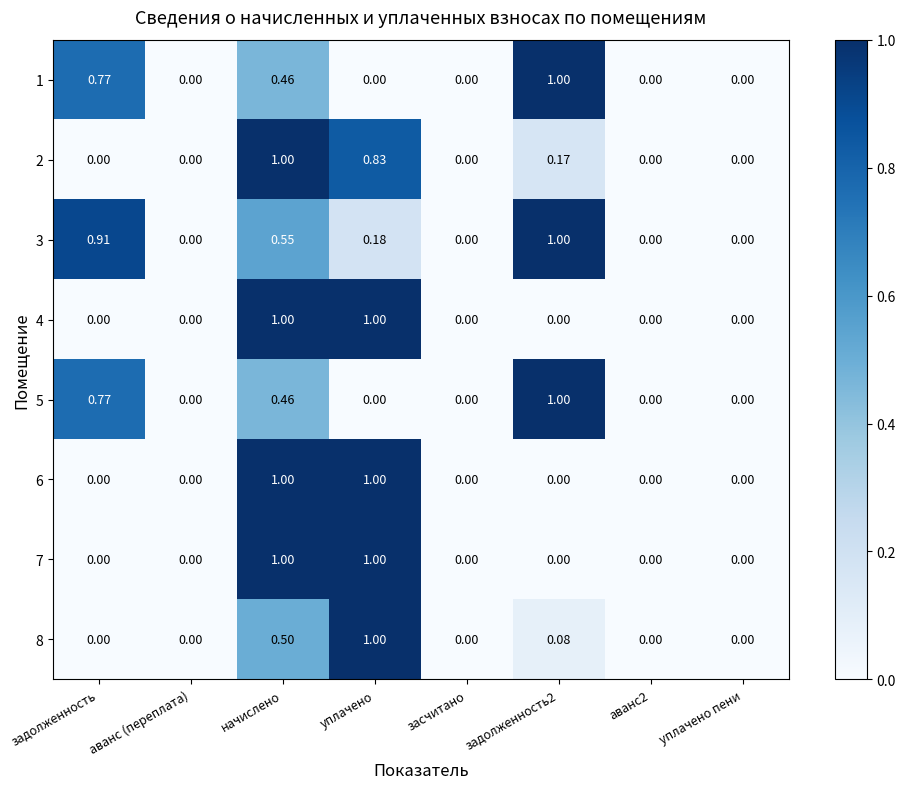

At which label does 8 reach its peak?

уплачено